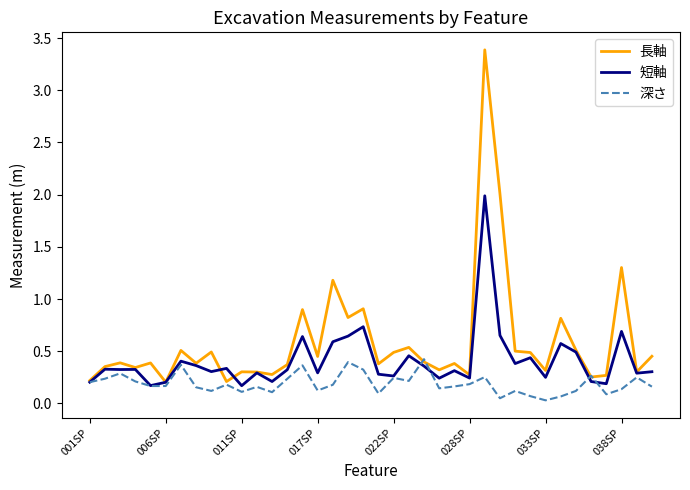

Which series has the largest range (max minus min)?

長軸